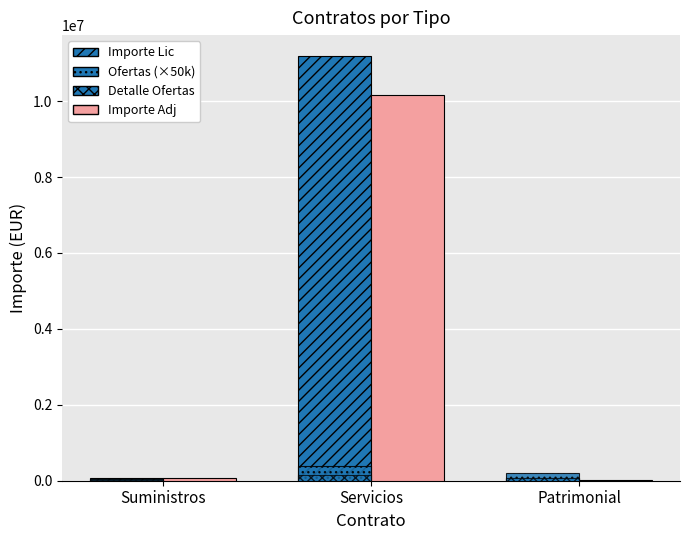

Reading left to right, extract all data points from this chart.

Importe Lic: Suministros=82598.4	Servicios=11180000.0	Patrimonial=59971.2
Importe Adj: Suministros=82598.4	Servicios=10160000.0	Patrimonial=19000.0
Ofertas (×50k): Suministros=50000.0	Servicios=400000.0	Patrimonial=200000.0
Nº Ofertas detail: Suministros=20000.0	Servicios=160000.0	Patrimonial=80000.0